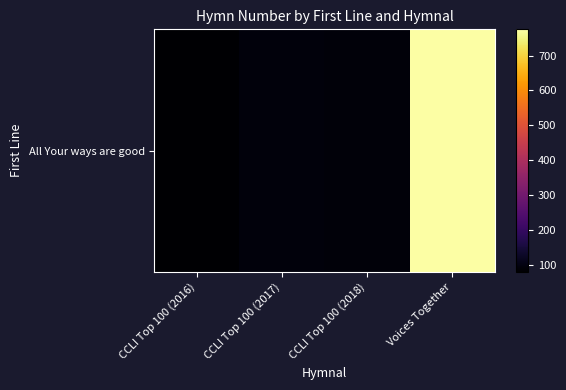

What is the maximum value shown in the chart?

775